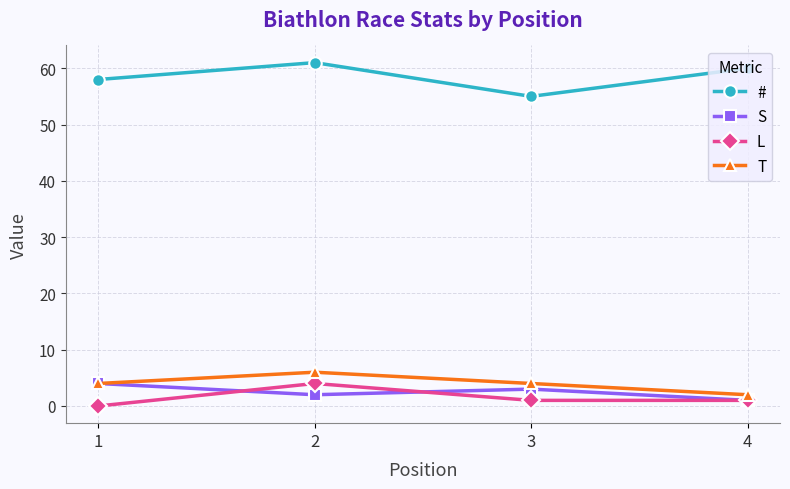

The # series shows 93 at 4. True or false?

False